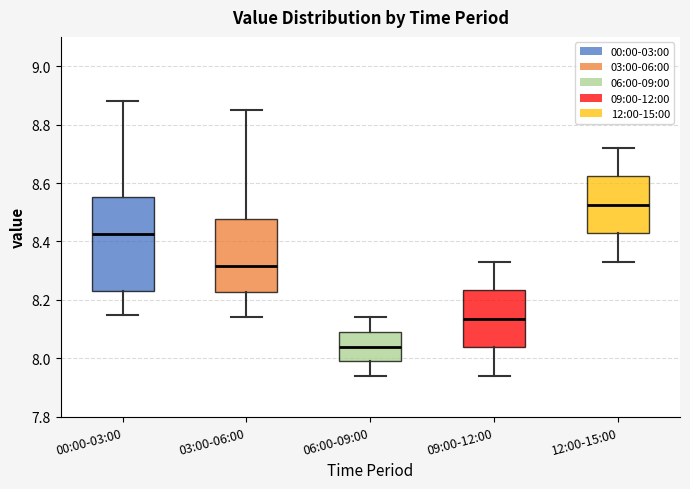

Comparing the boxes themselves (not the whiskers), which one is the tallest?

00:00-03:00